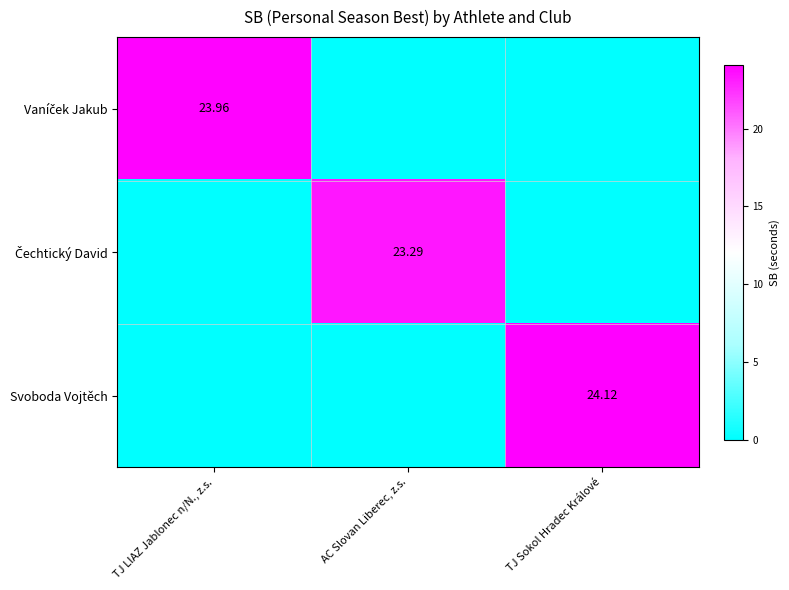

What is the average value of the Vaníček Jakub series?

8.0